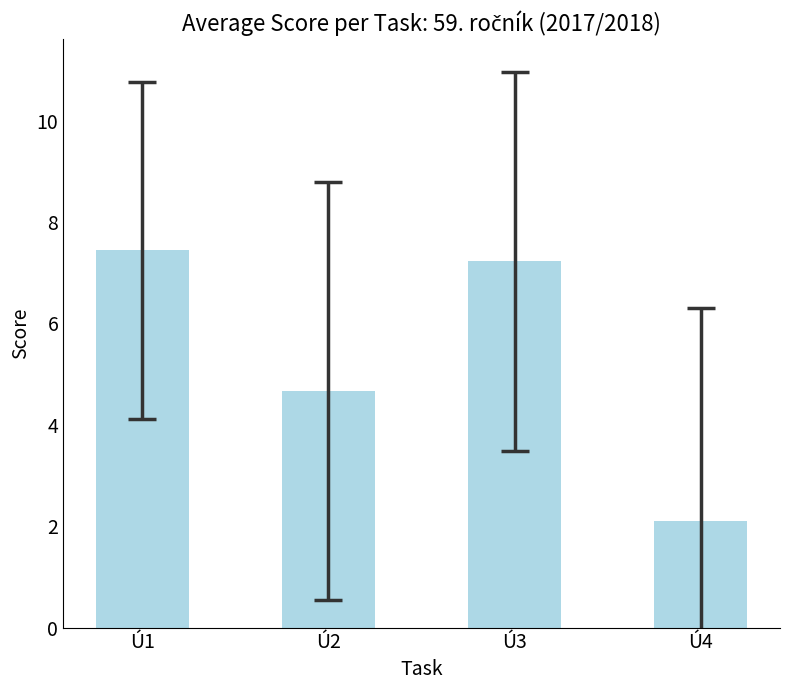

Rank the categories by value from lowest to highest.

Ú4, Ú2, Ú3, Ú1